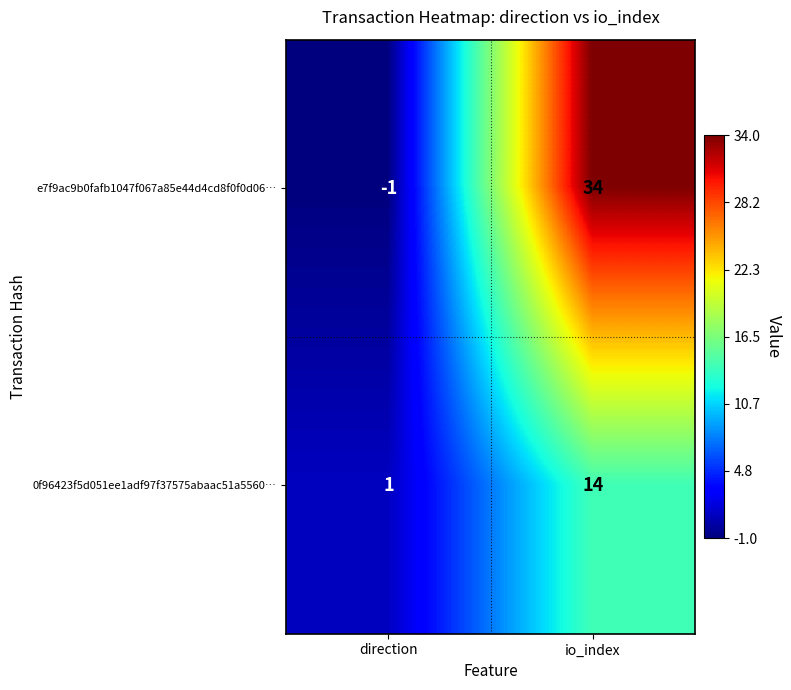

What is the difference between the maximum and minimum values in the 0f96423f5d051ee1adf97f37575abaac51a5560… series?

13